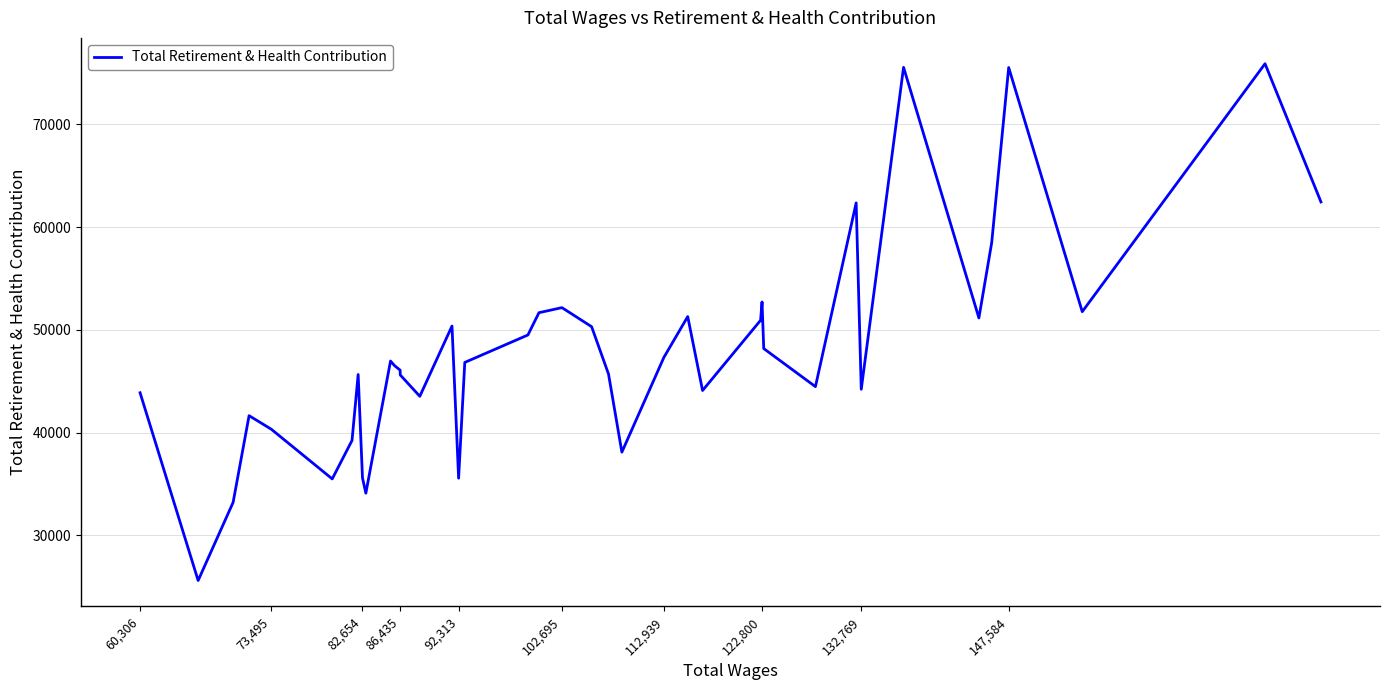

What is the smallest value displayed?

25606